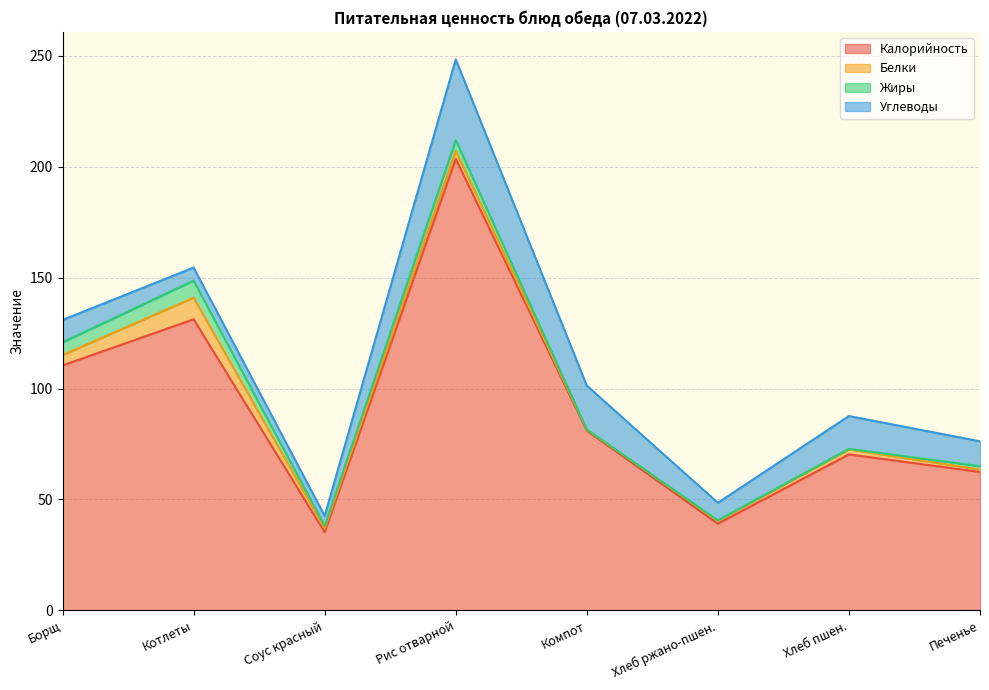

Reading right to left, list all the values displayed in this chart.

Калорийность: 62.4	70.3	39.1	81.0	203.5	35.3	131.2	110.4
Белки: 1.1	2.3	1.3	0.5	3.6	1.6	9.7	4.7
Жиры: 1.5	0.2	0.2	0.0	4.8	1.2	7.7	5.7
Углеводы: 11.2	14.8	7.9	19.8	36.4	4.5	5.9	10.1